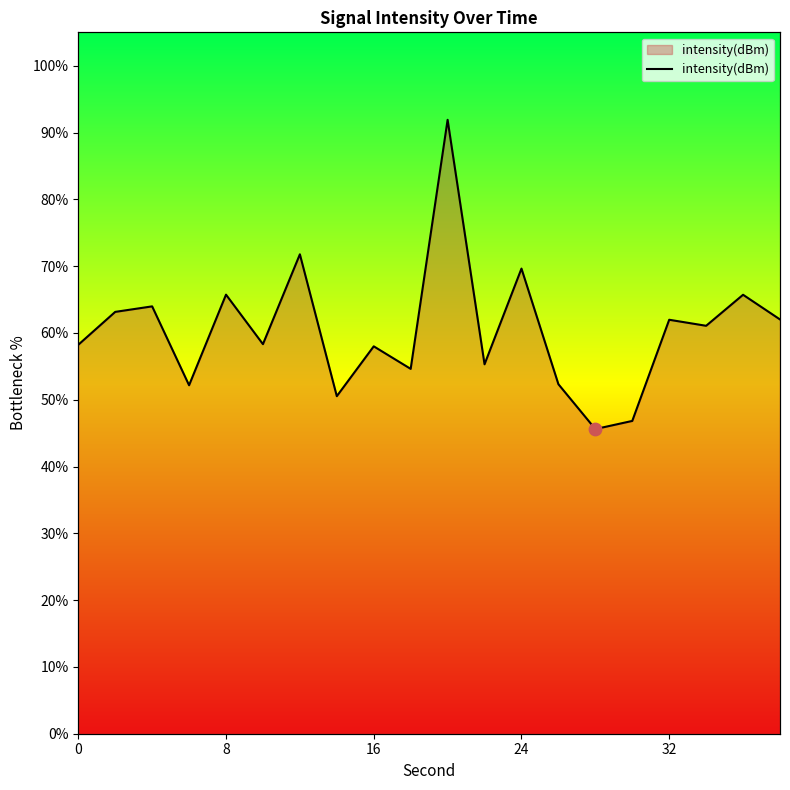

What is the ratio of the value at 16 to the value at 16?

1.0